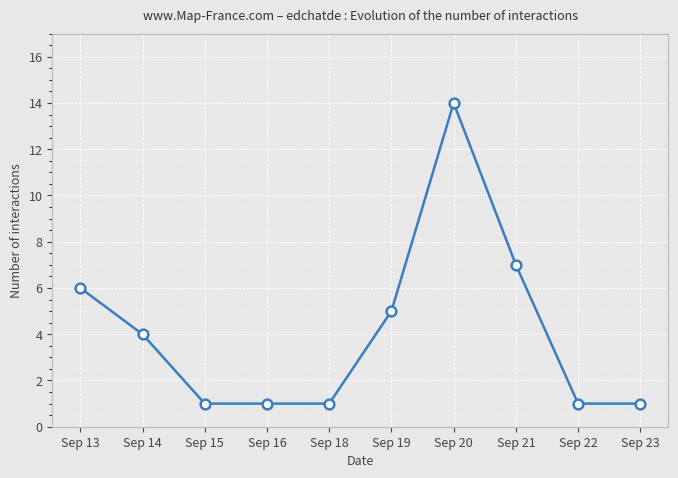

Reading right to left, what are all the values shown in this chart?

1	1	7	14	5	1	1	1	4	6